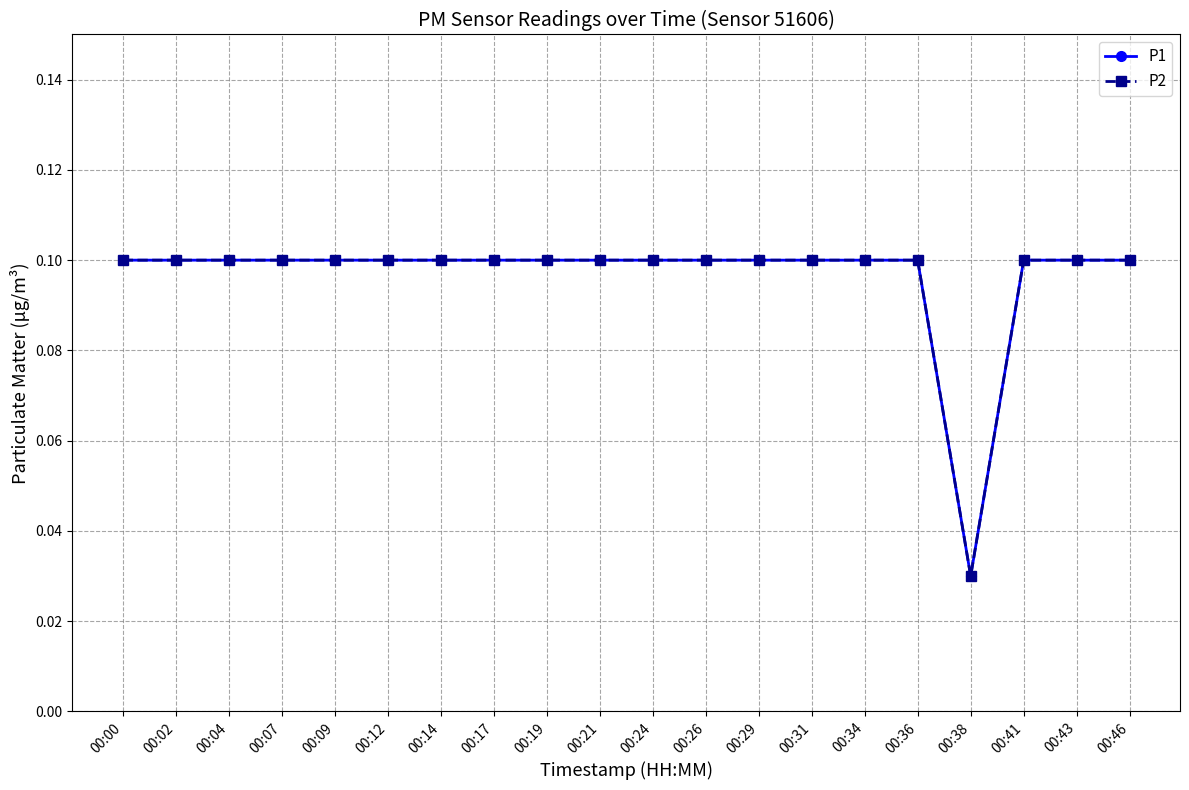

What is the value of the P2 point at the 9th from the left?

0.1